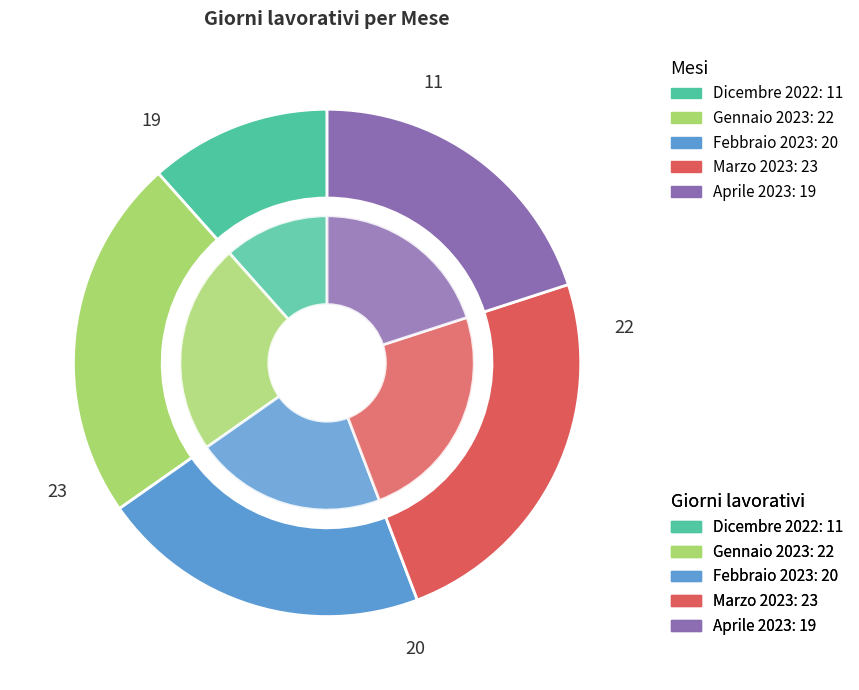

The Dicembre 2022 slice represents 12% of the pie. True or false?

True